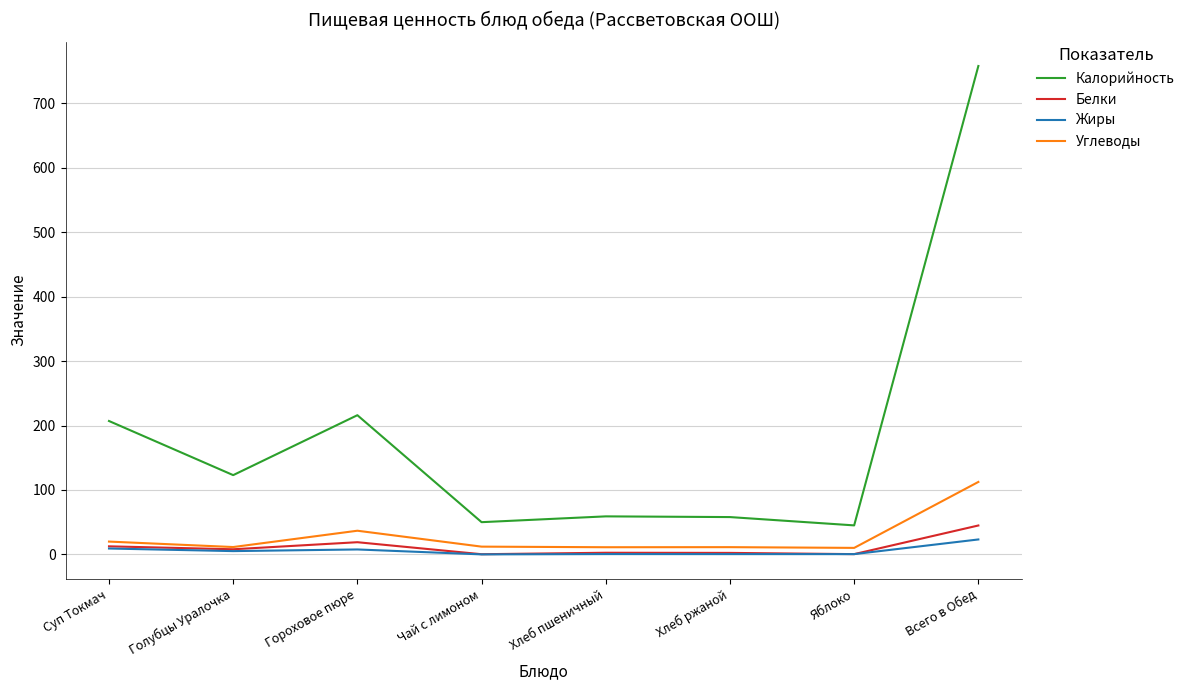

The value of Белки at Хлеб пшеничный is 2.5. True or false?

True